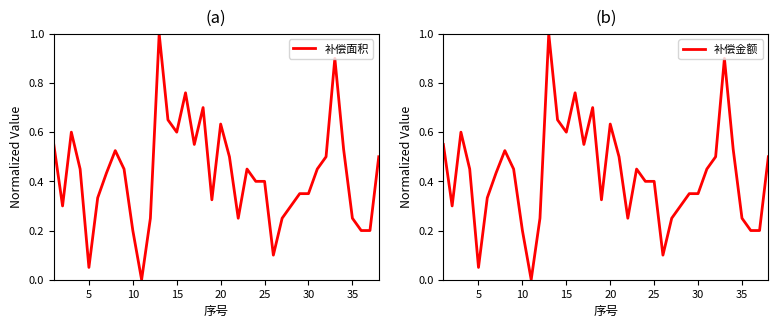

What are all the series names shown in the legend?

补偿面积, 补偿金额